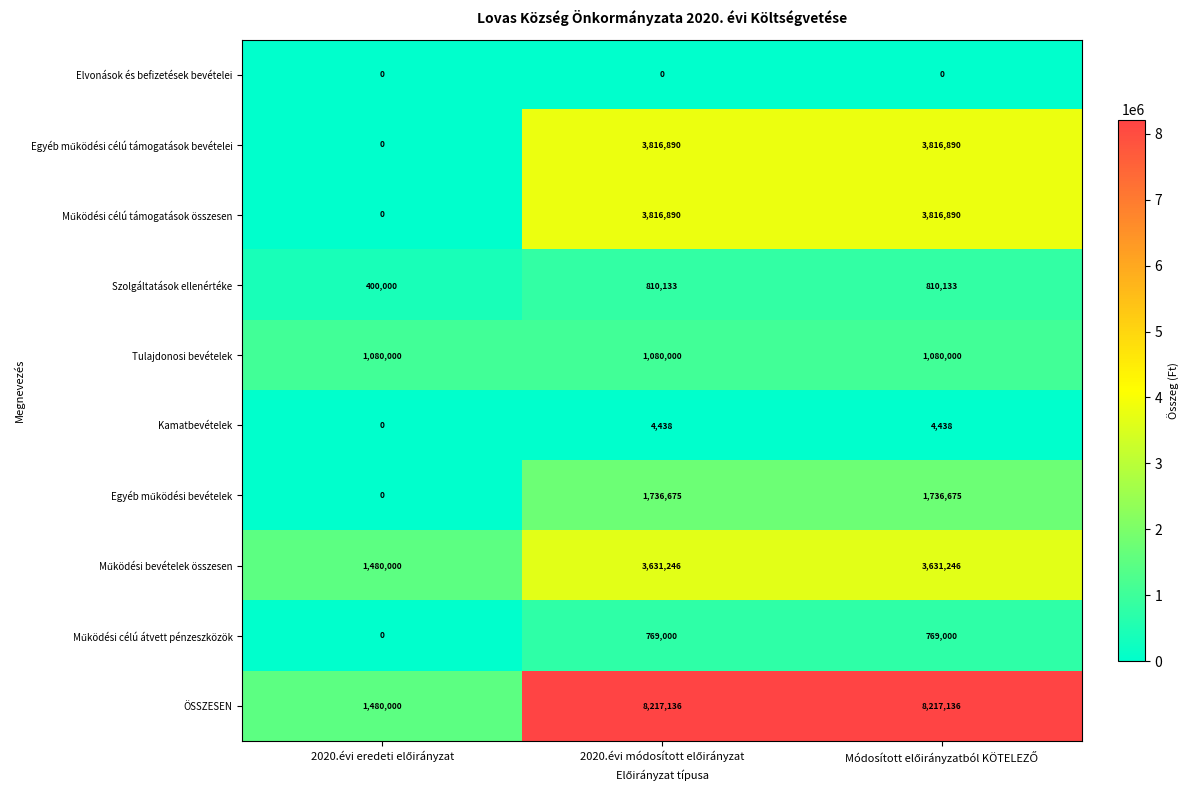

How many Kamatbevételek values are between 0 and 4438?

3